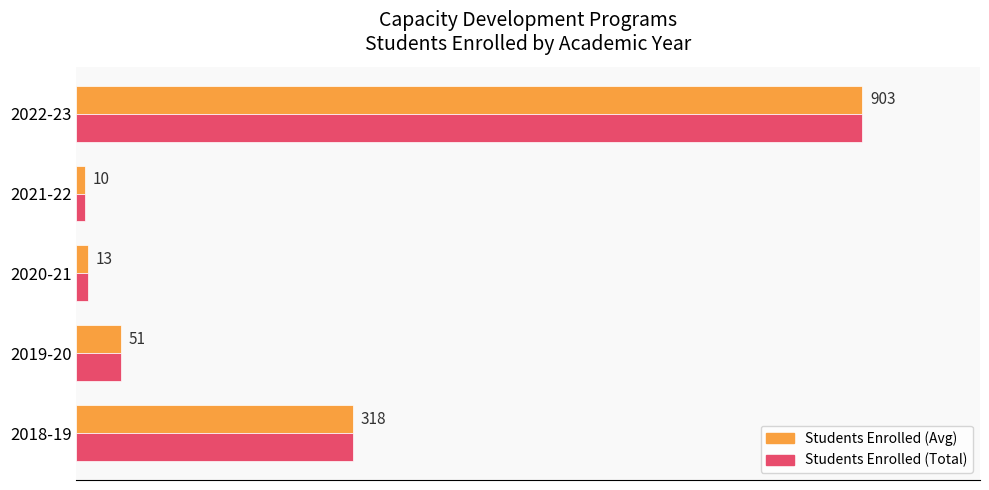

At which category is the sum across all series the highest?

2022-23